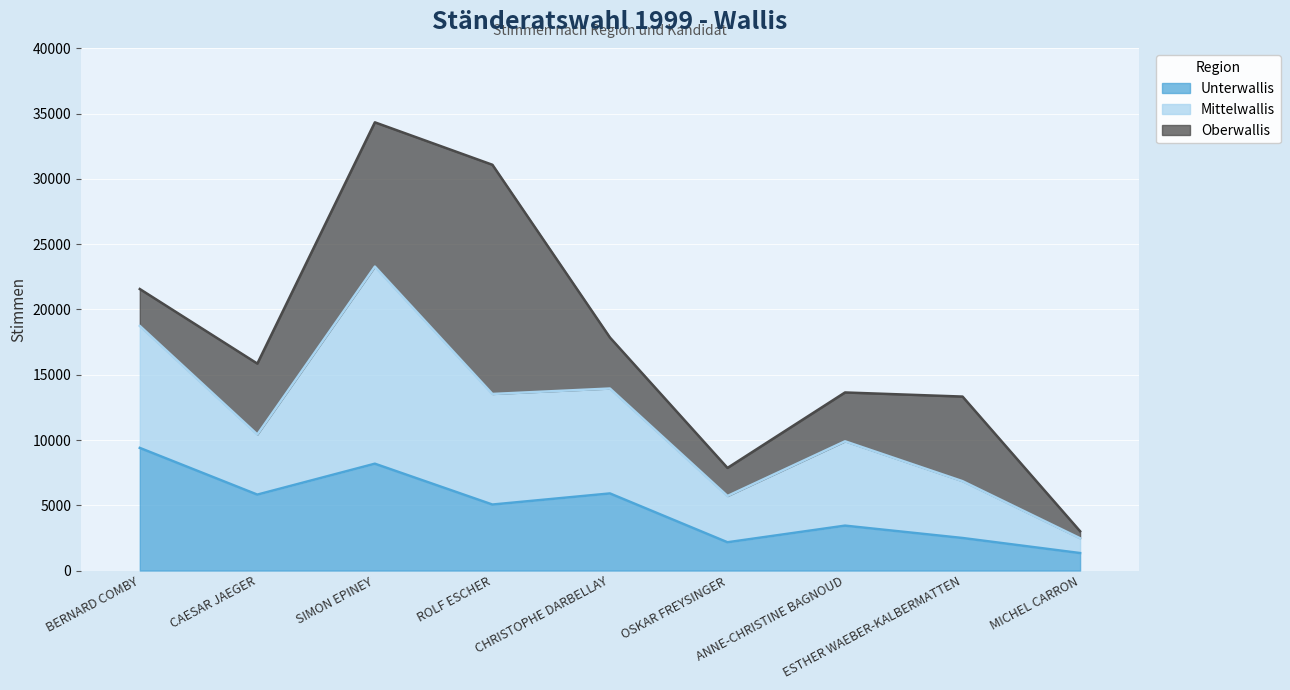

In Unterwallis, how many points are lower than both neighbors (excluding endpoints)?

3